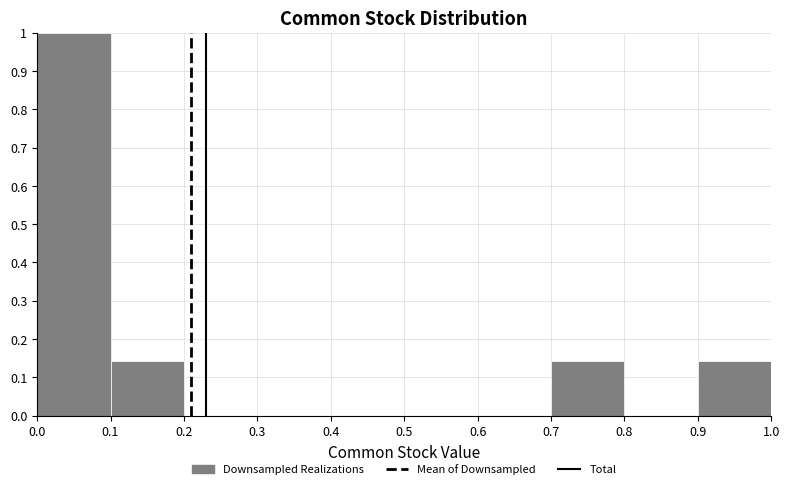

Reading left to right, transcribe this chart: for each bar, give the range it covers on the x-axis and its height. The values are not printed on the chart, so give them approximately, as read against the axis.

0.0 to 0.1: 1.00
0.1 to 0.2: 0.14
0.2 to 0.3: 0
0.3 to 0.4: 0
0.4 to 0.5: 0
0.5 to 0.6: 0
0.6 to 0.7: 0
0.7 to 0.8: 0.14
0.8 to 0.9: 0
0.9 to 1.0: 0.14